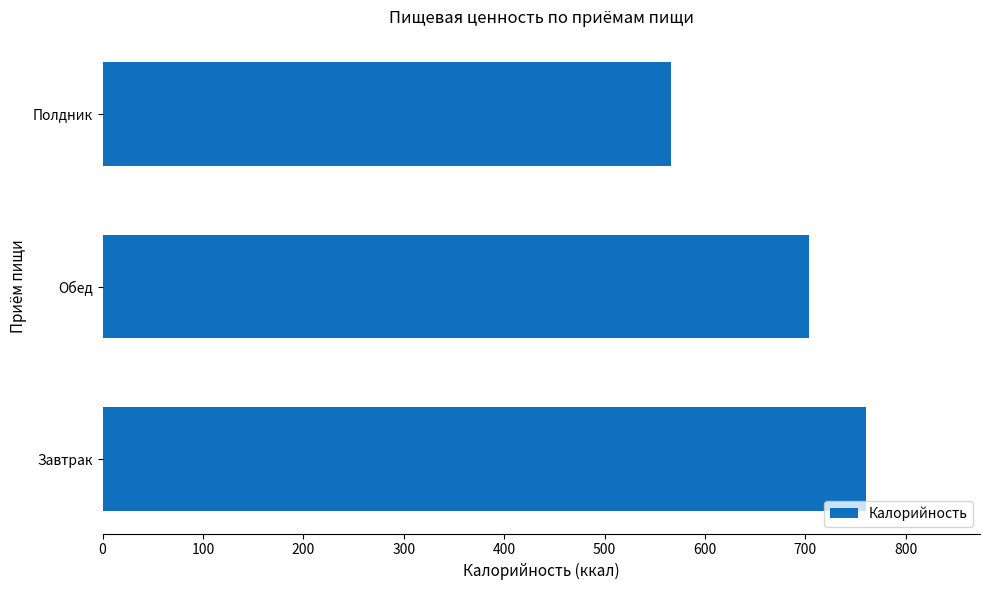

List the labels in order of value, largest first.

Завтрак, Обед, Полдник